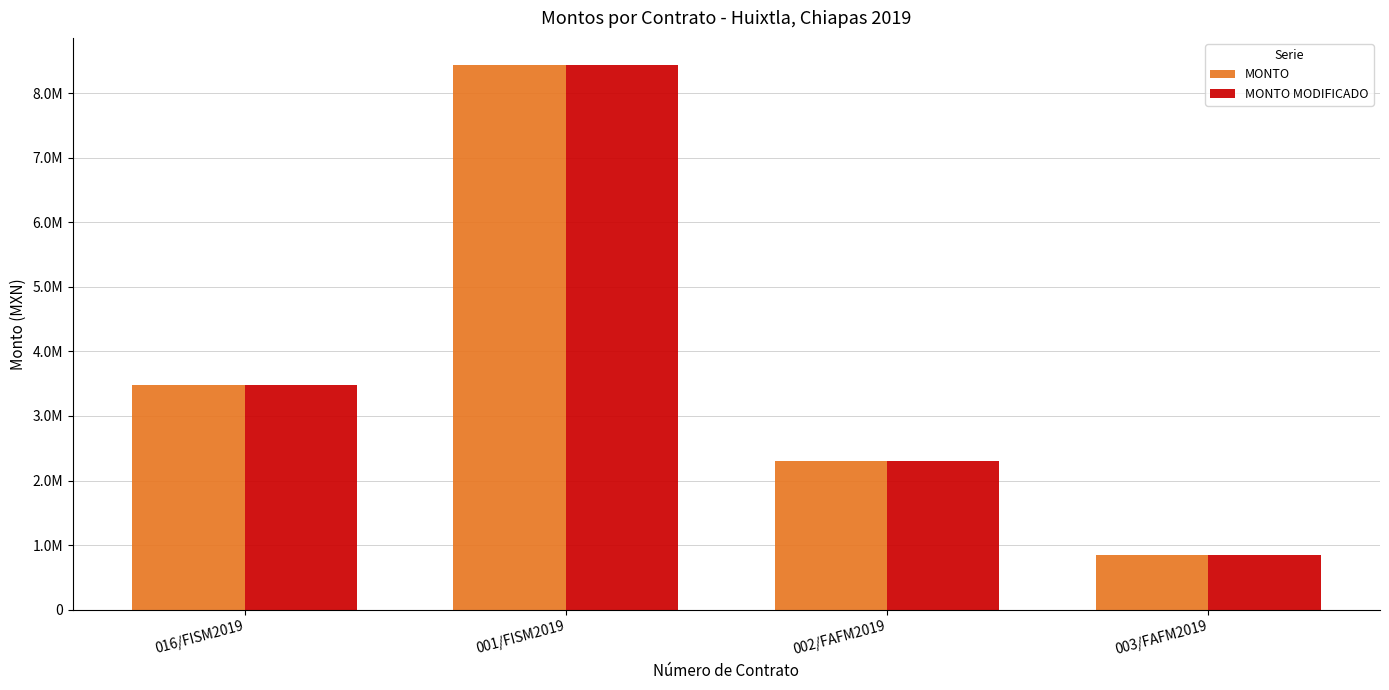

What are all the series names shown in the legend?

MONTO, MONTO MODIFICADO